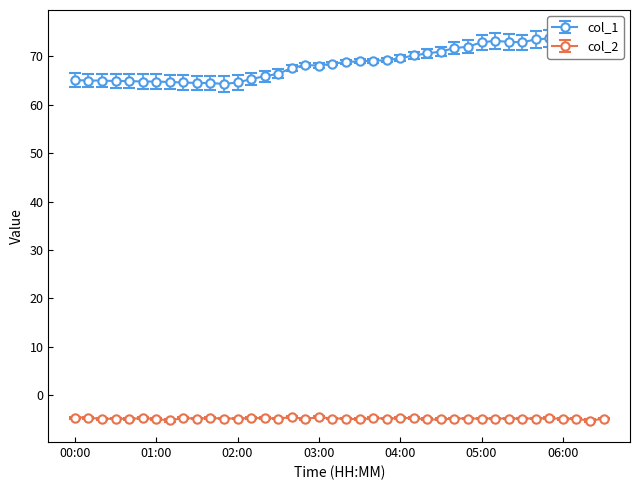

What is the value of the col_1 point at the 1st from the left?

65.1